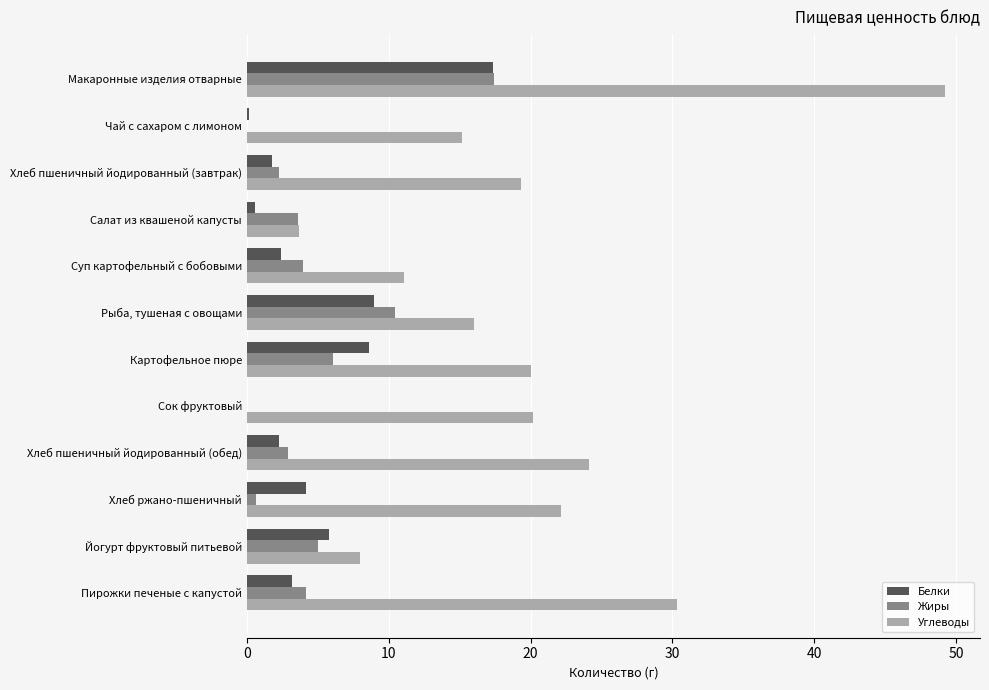

Is the value of Углеводы at Хлеб пшеничный йодированный (завтрак) greater than the value of Белки at Рыба, тушеная с овощами?

Yes